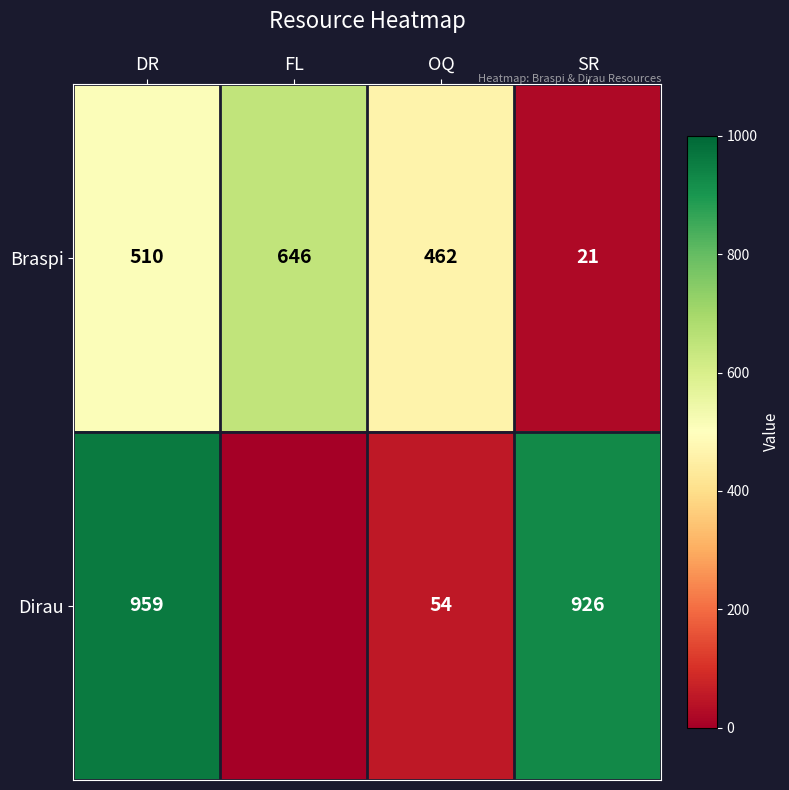

What is the difference between the highest and lowest values at SR?

905